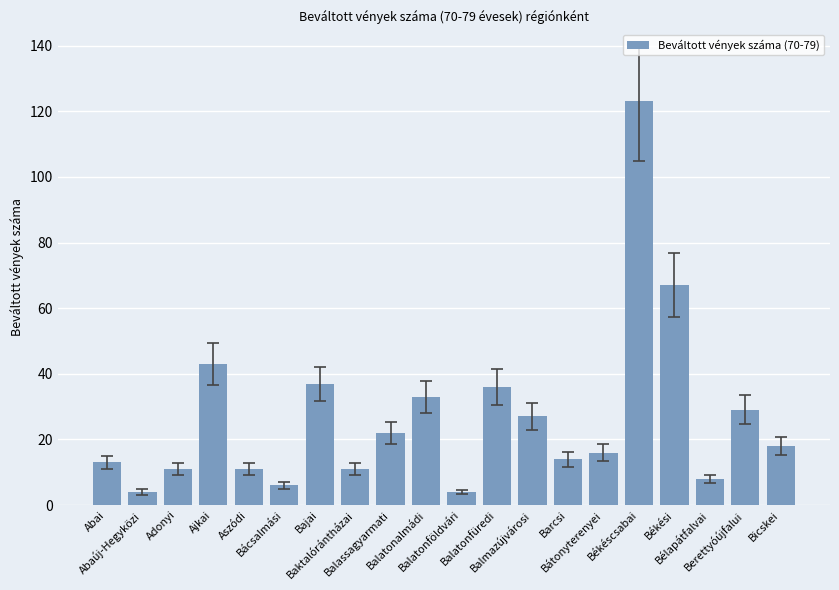

What position from the right is Bácsalmási?

15